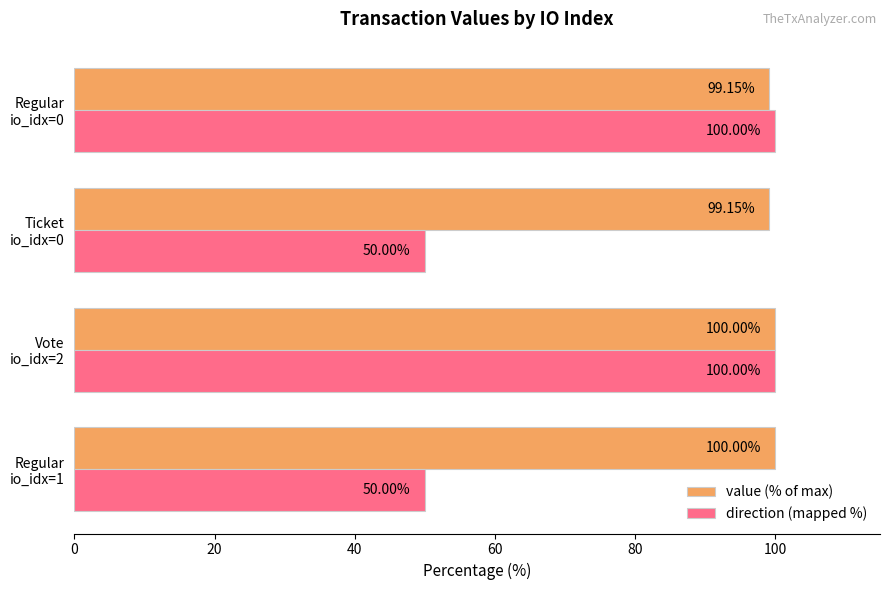

List the series in order of their overall mean, highest first.

value (% of max), direction (mapped %)